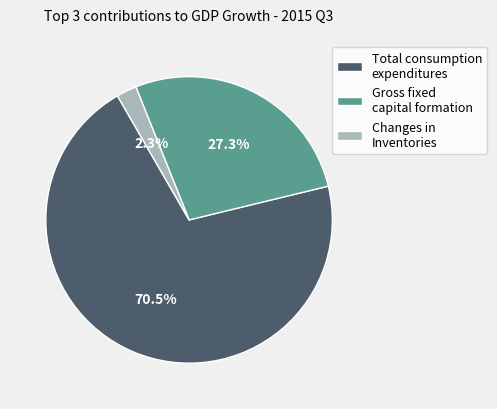

Which has a higher value, Total consumption expenditures or Gross fixed capital formation?

Total consumption expenditures